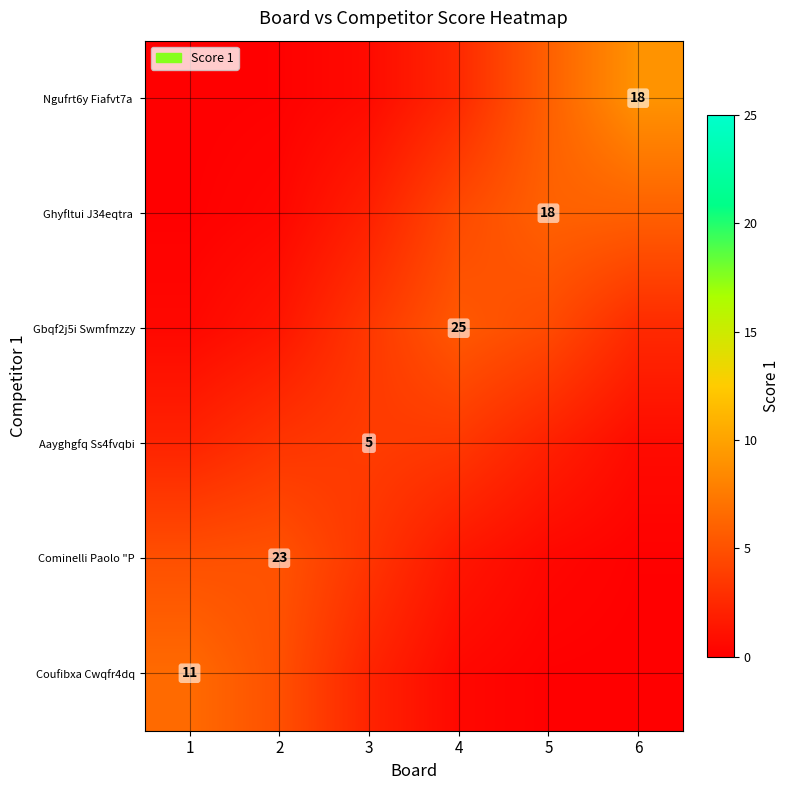

Between 5 and 1, which is larger?

1